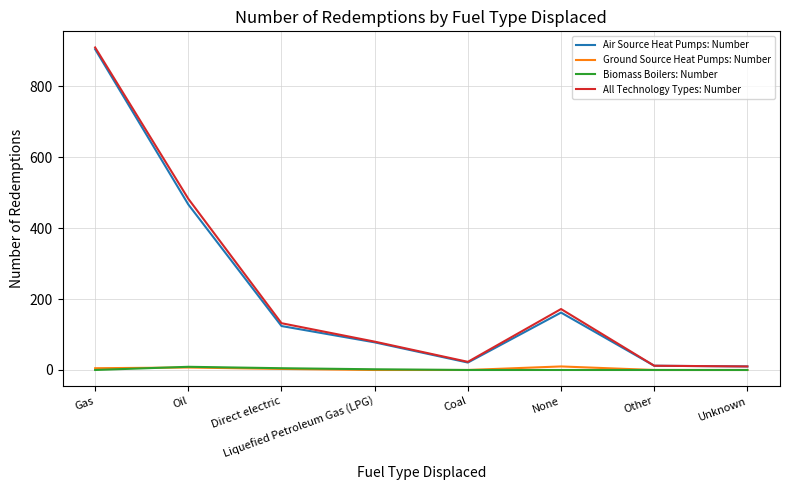

True or false: All Technology Types: Number and Ground Source Heat Pumps: Number cross at least once.

False